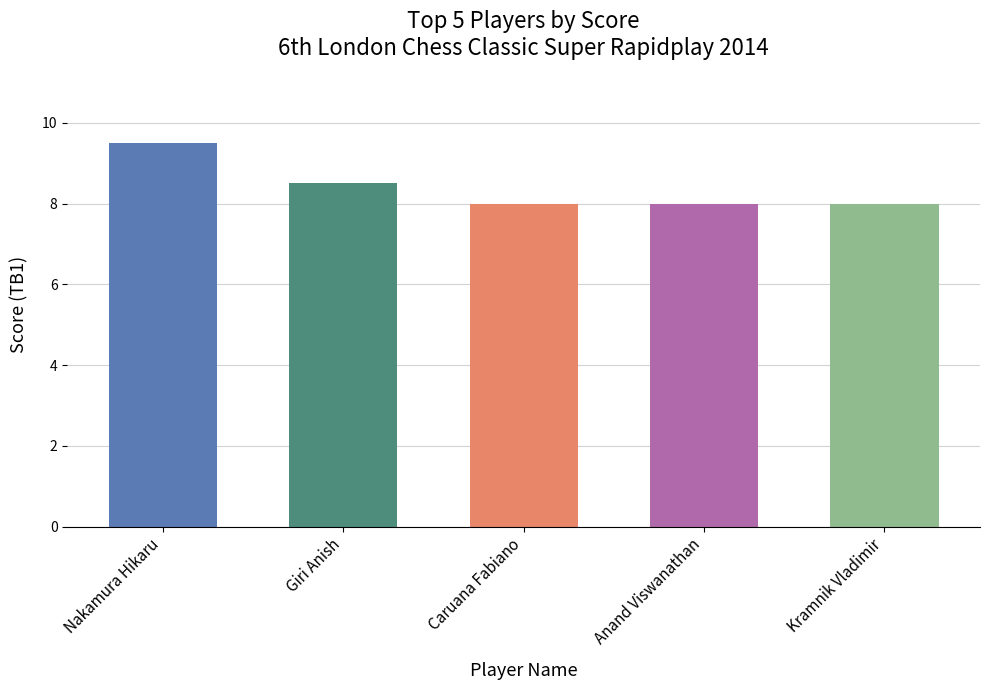

Does the chart contain any negative values?

No